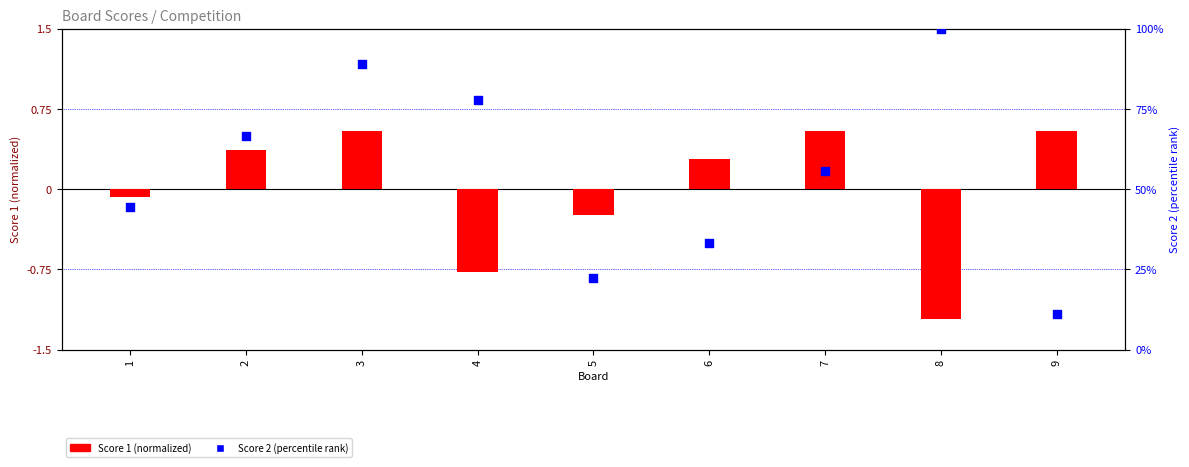

What is the total value across all series at 2?

67.0